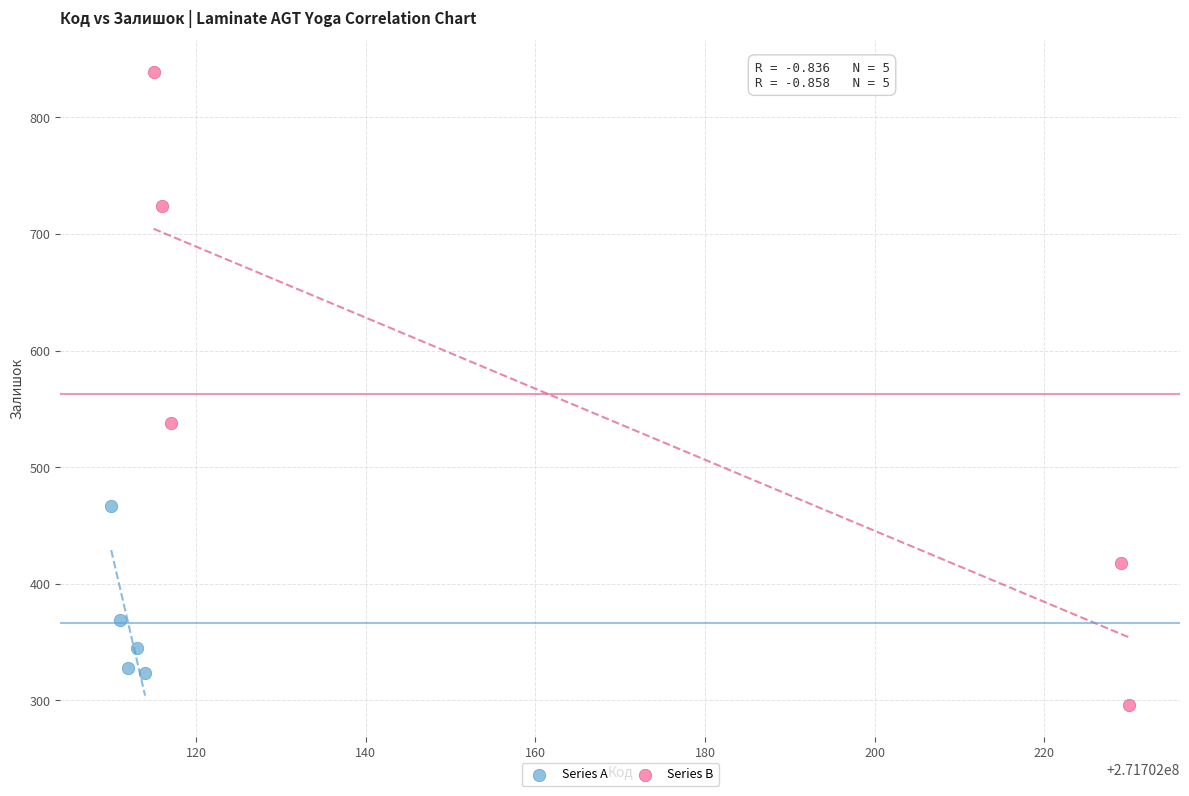

Which series contains the highest Y value?

Series B